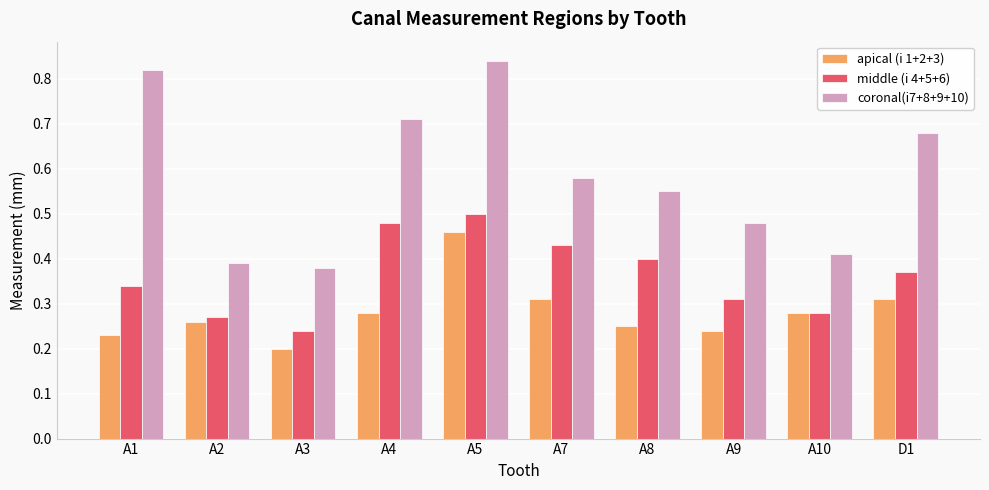

What are all the series names shown in the legend?

apical (i 1+2+3), middle (i 4+5+6), coronal(i7+8+9+10)